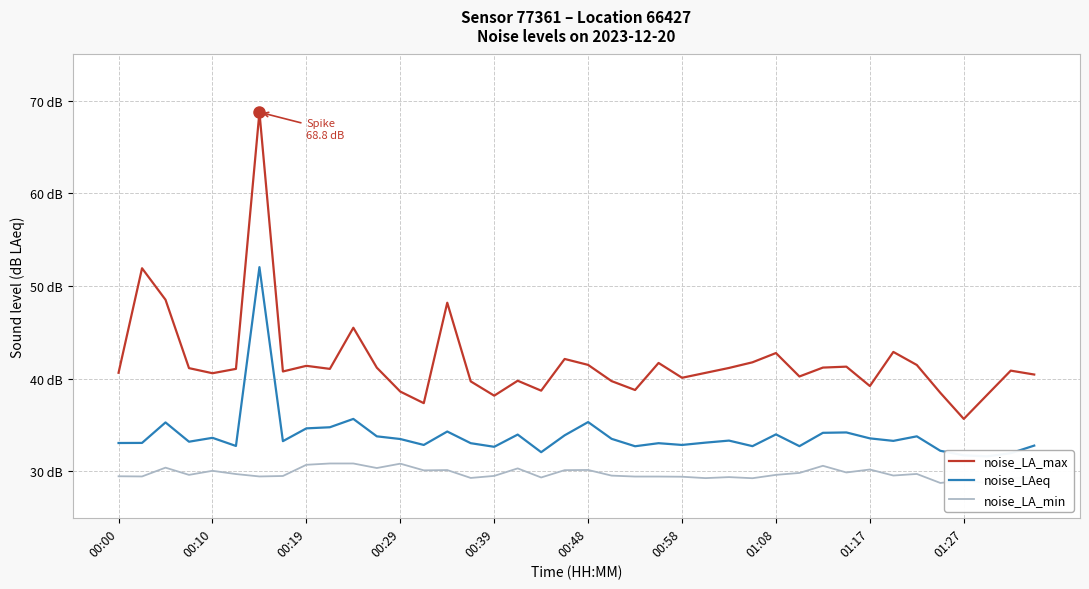

How many series are shown in this chart?

3